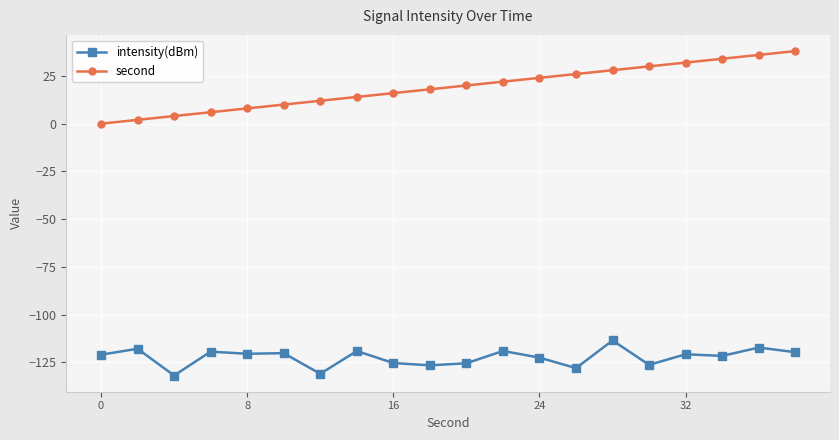

True or false: intensity(dBm) and second intersect in this chart.

False